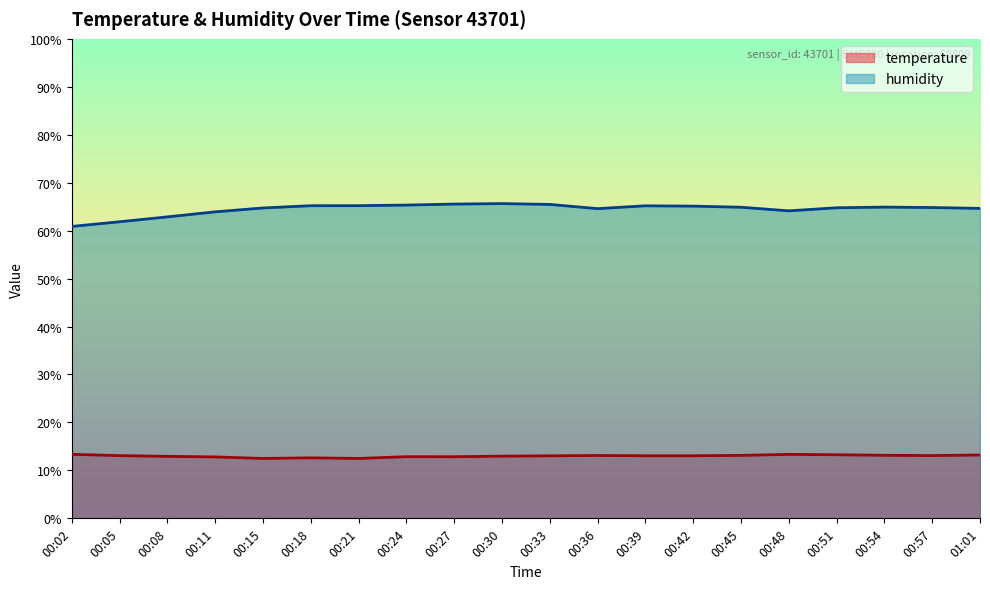

List the series in order of their peak value, highest first.

humidity, temperature